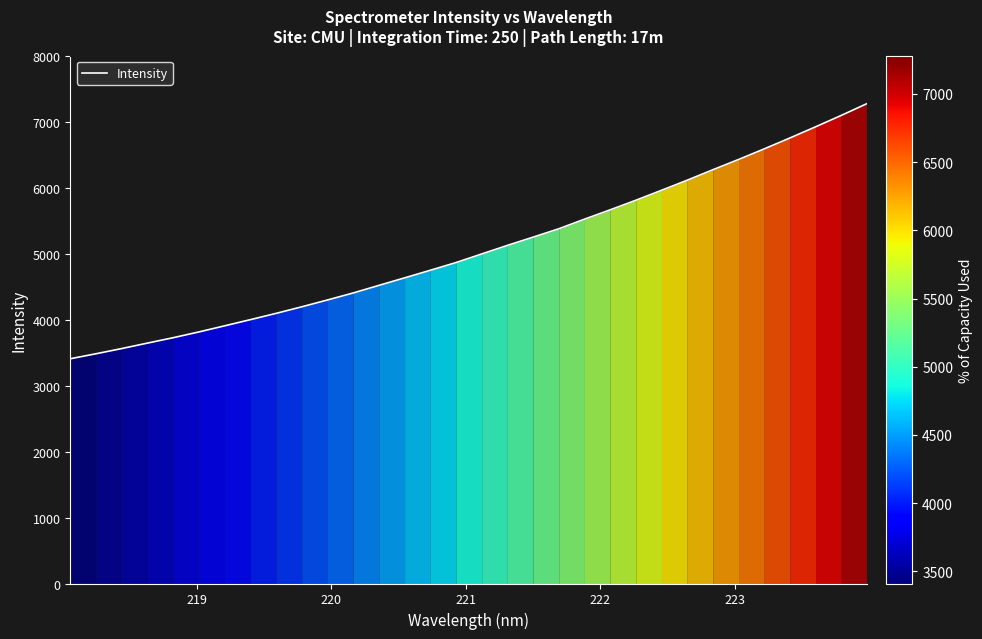

What is the difference between the maximum and minimum values?

3870.3